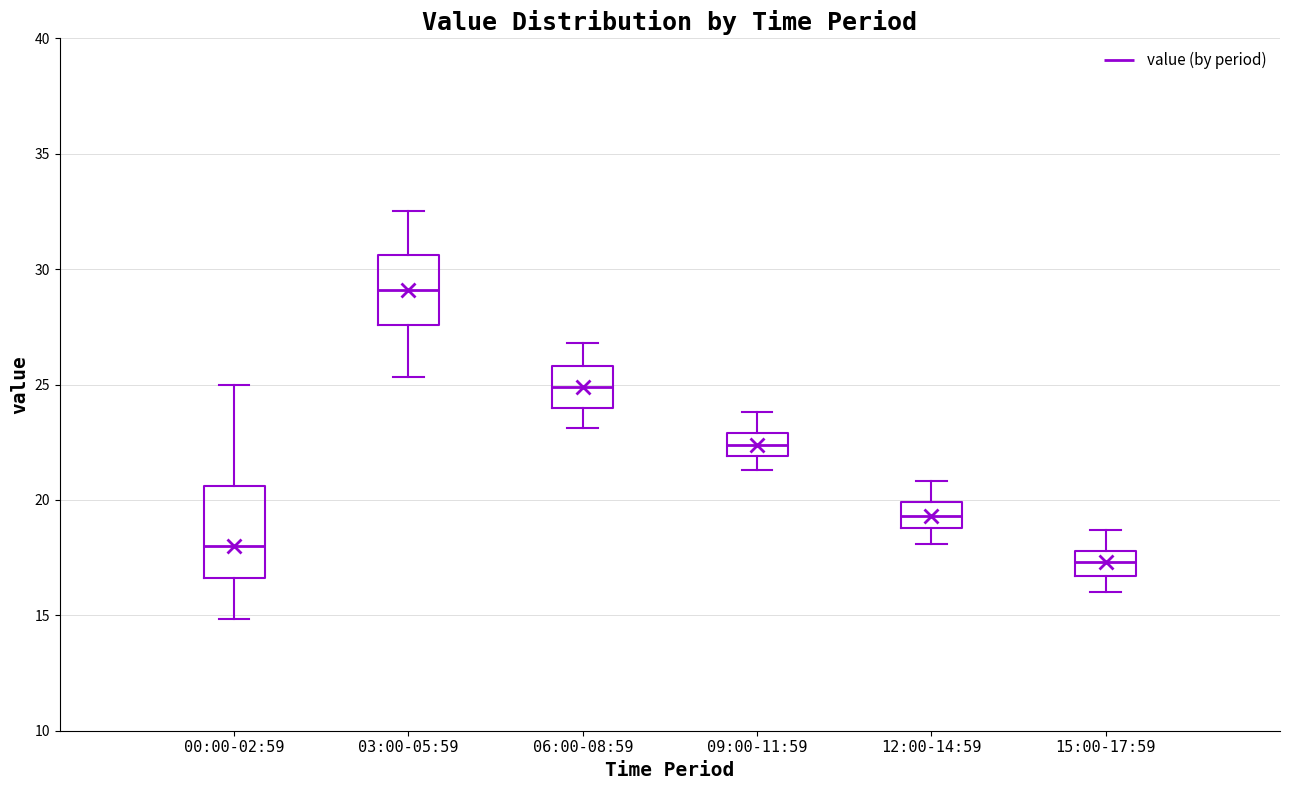

Which box has the highest median line?

03:00-05:59